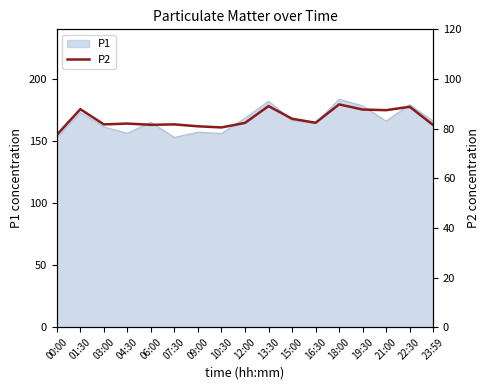

Reading left to right, extract all data points from this chart.

00:00=77.5	01:30=87.8	03:00=81.7	04:30=82.0	06:00=81.5	07:30=81.7	09:00=80.9	10:30=80.5	12:00=82.3	13:30=89.1	15:00=84.0	16:30=82.3	18:00=89.8	19:30=87.7	21:00=87.4	22:30=88.8	23:59=81.4